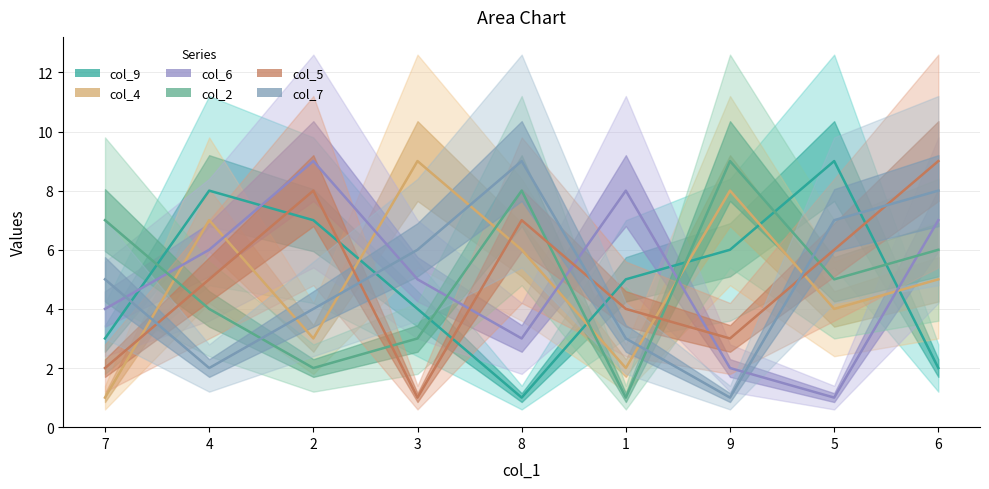

What is the value of the col_2 point at the 4th from the left?

3